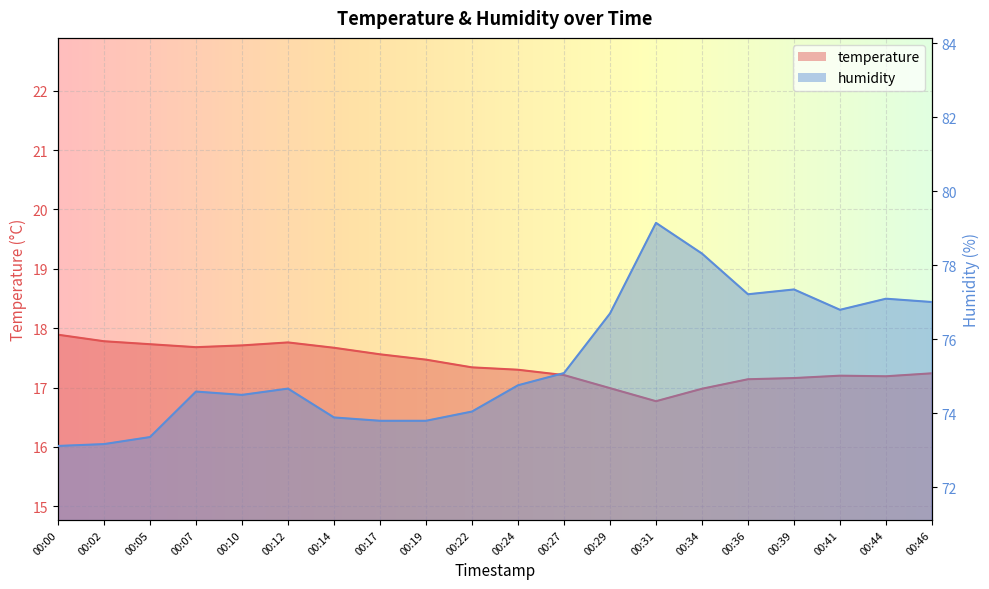

At which category does temperature reach its first local valley?

00:07